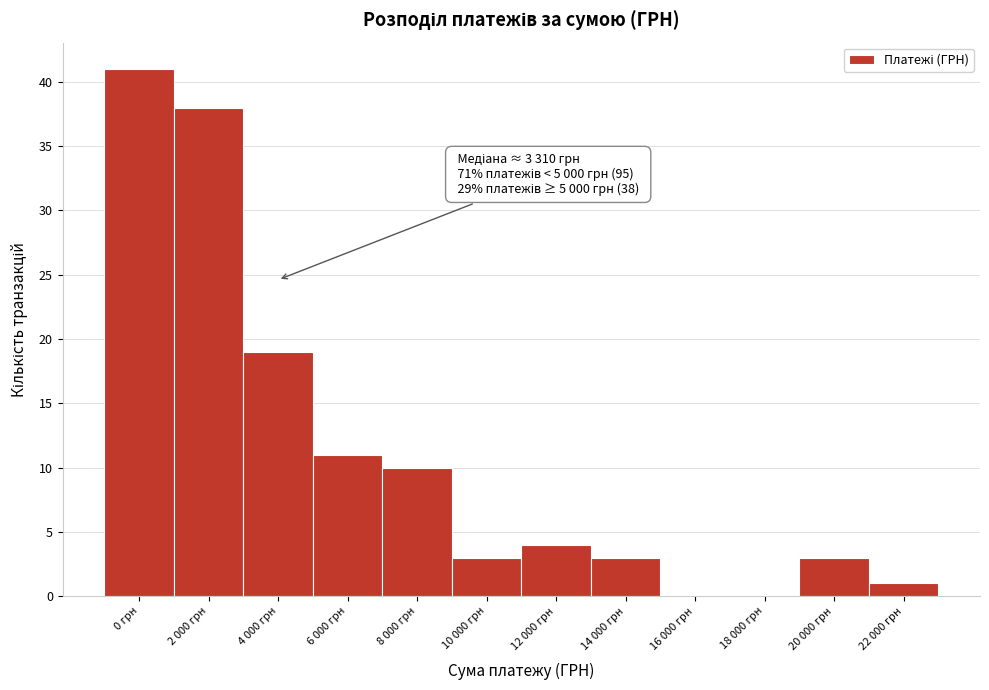

Reading right to left, transcribe all the data shown in this chart.

22 000 грн=1	20 000 грн=3	18 000 грн=0	16 000 грн=0	14 000 грн=3	12 000 грн=4	10 000 грн=3	8 000 грн=10	6 000 грн=11	4 000 грн=19	2 000 грн=38	0 грн=41